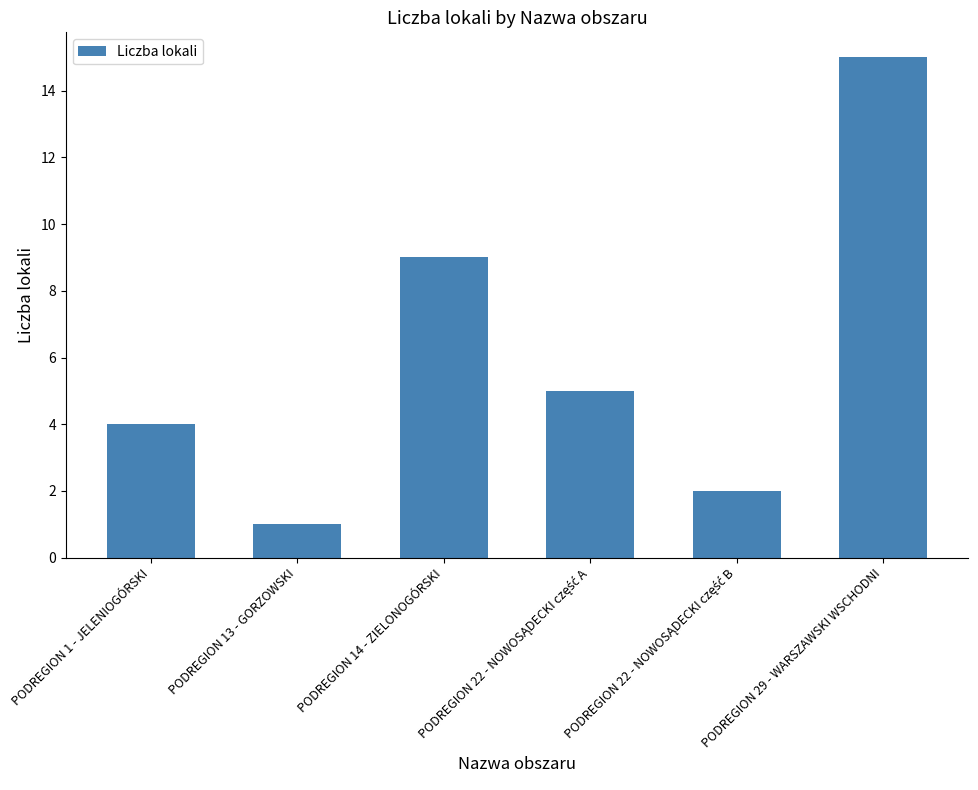

What is the change in value from PODREGION 14 - ZIELONOGÓRSKI to PODREGION 29 - WARSZAWSKI WSCHODNI?

+6